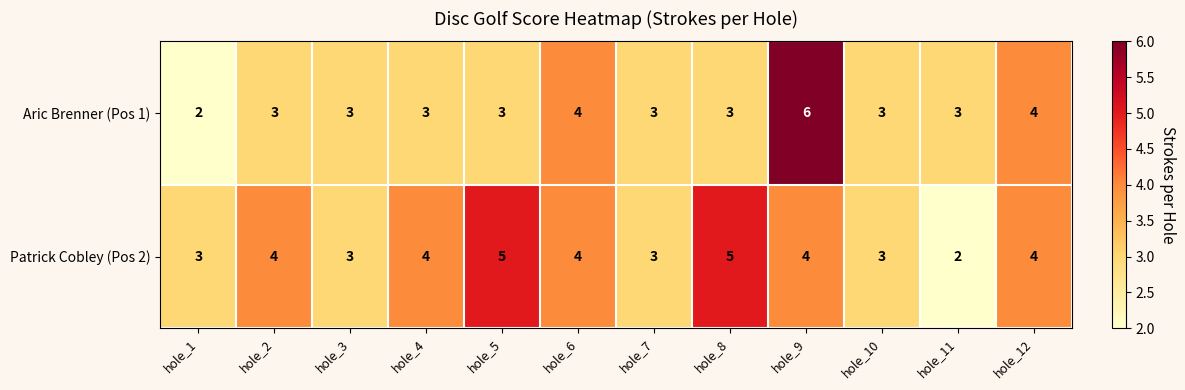

Which series has the largest total across all categories?

Patrick Cobley (Pos 2)